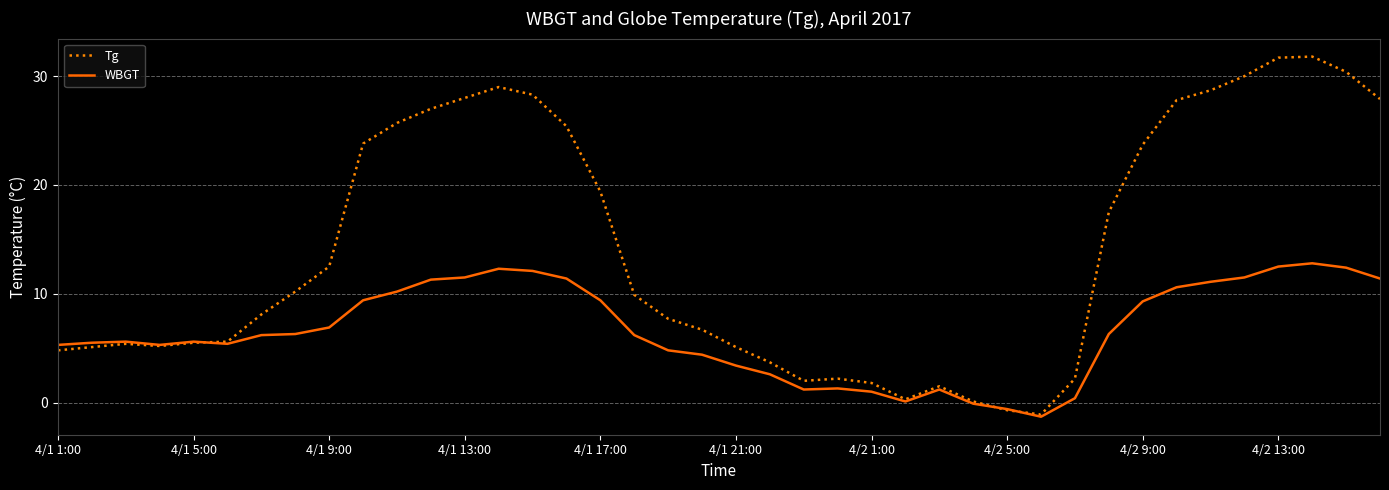

Which series has the widest spread of values?

Tg